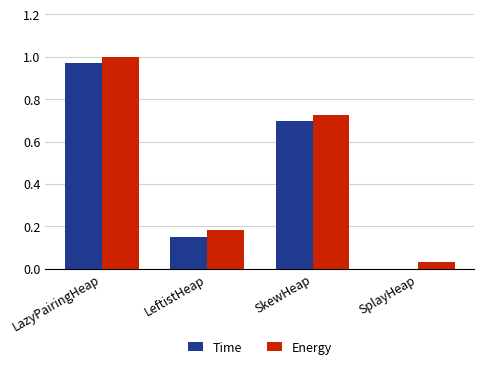

What is the sum of all Time values?

1.8